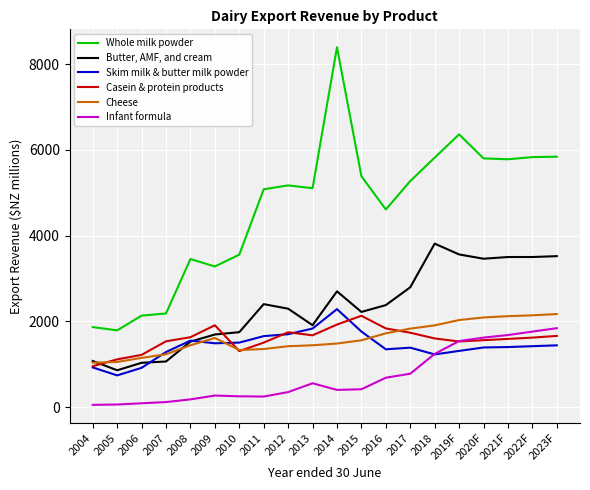

True or false: Butter, AMF, and cream has more than 0 interior local peaks.

True